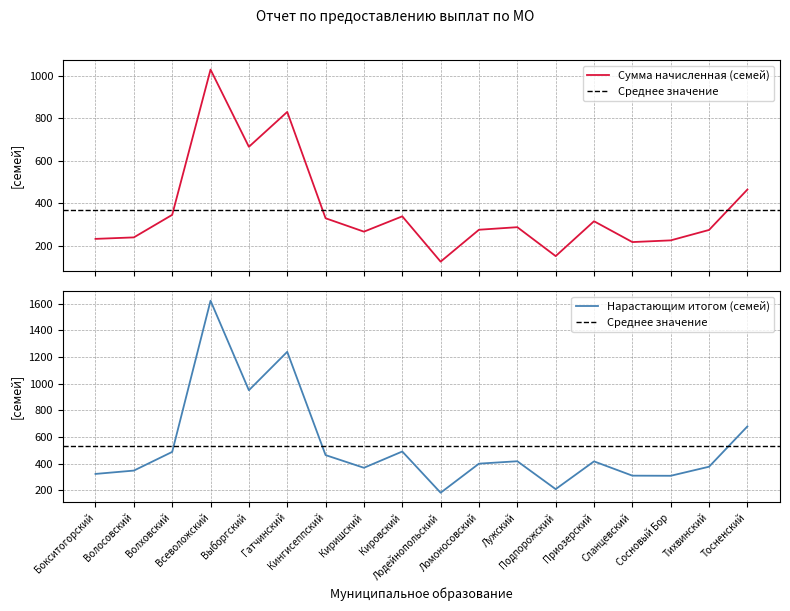

Reading right to left, list all the values displayed in this chart.

Сумма начисленная (семей): Тосненский=465	Тихвинский=275	Сосновый Бор=226	Сланцевский=218	Приозерский=316	Подпорожский=152	Лужский=288	Ломоносовский=276	Лодейнопольский=126	Кировский=339	Киришский=267	Кингисеппский=330	Гатчинский=830	Выборгский=666	Всеволожский=1029	Волховский=346	Волосовский=240	Бокситогорский=233
Нарастающим итогом (семей): Тосненский=679	Тихвинский=377	Сосновый Бор=309	Сланцевский=310	Приозерский=417	Подпорожский=209	Лужский=418	Ломоносовский=400	Лодейнопольский=182	Кировский=491	Киришский=369	Кингисеппский=464	Гатчинский=1238	Выборгский=950	Всеволожский=1621	Волховский=488	Волосовский=348	Бокситогорский=323